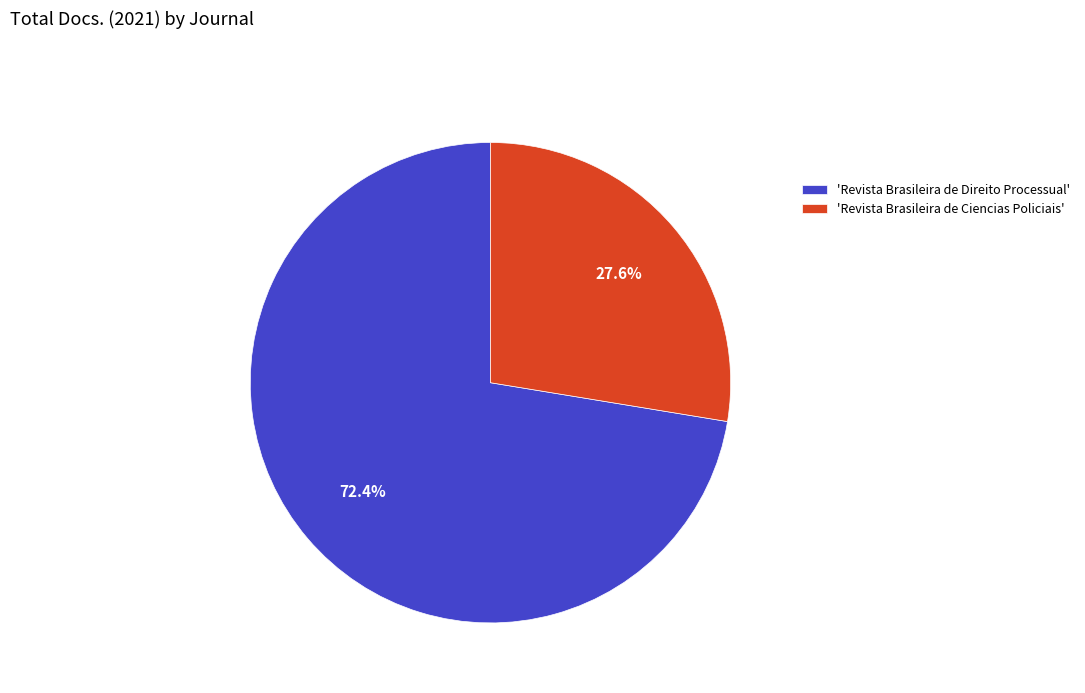

How many slices are in this pie chart?

2